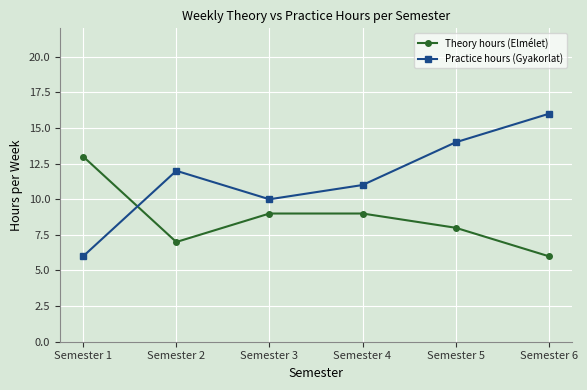

How many data points in Practice hours (Gyakorlat) are less than 12?

3